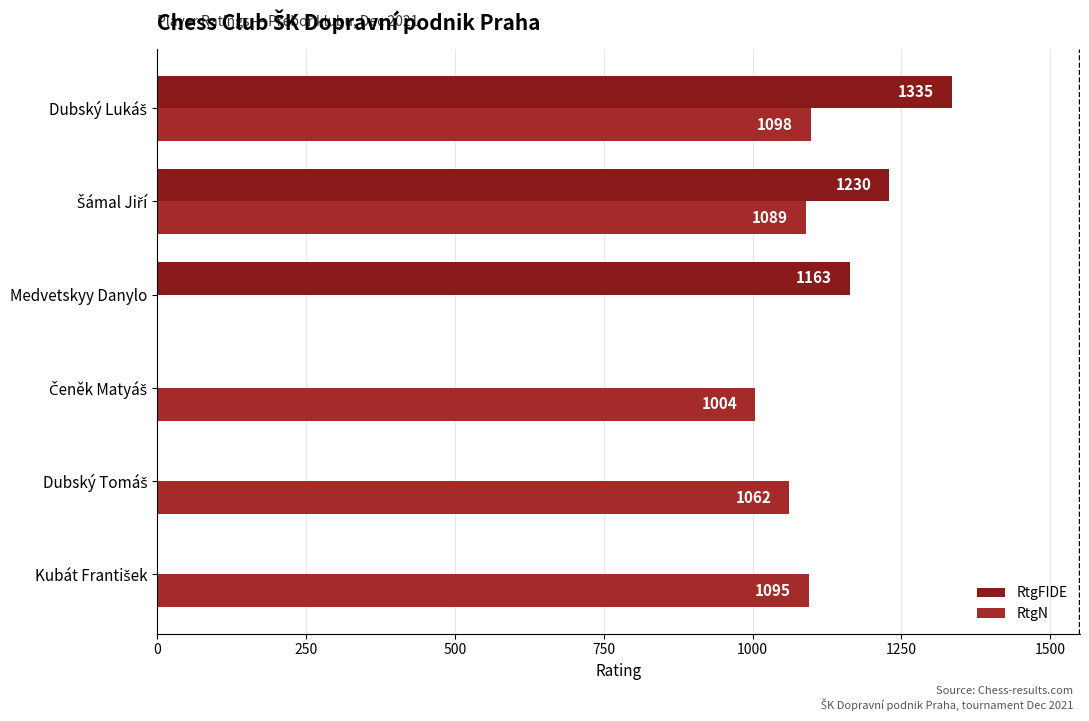

Reading right to left, extract all data points from this chart.

RtgFIDE: 1335	1230	1163	0	0	0
RtgN: 1098	1089	0	1004	1062	1095